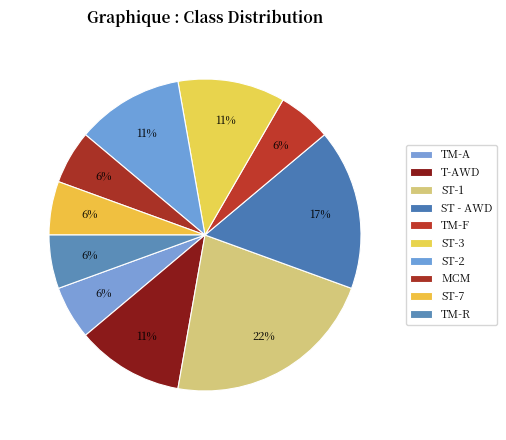

How many segments does this pie chart have?

10